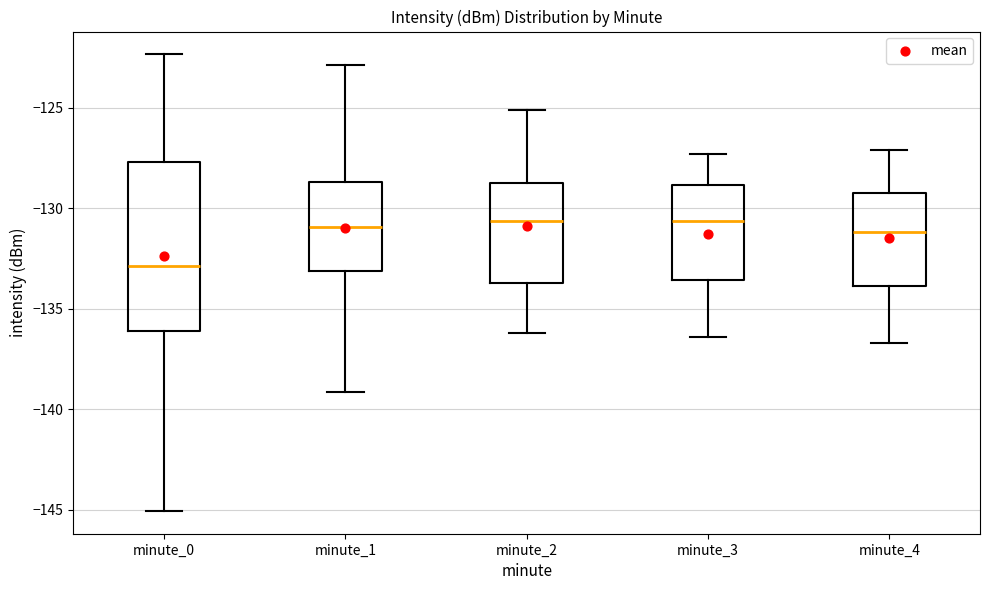

Which box is the tallest, from its lower edge to its upper edge?

minute_0